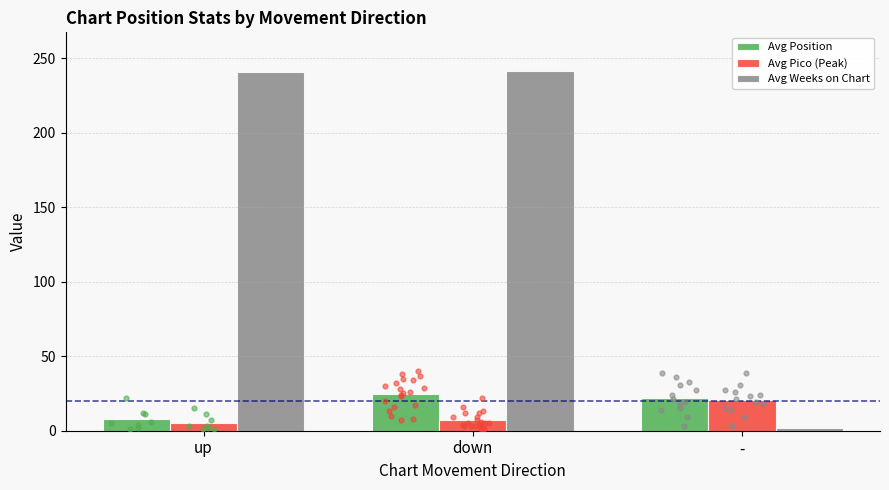

At how many categories does at least one series exceed 62?

2